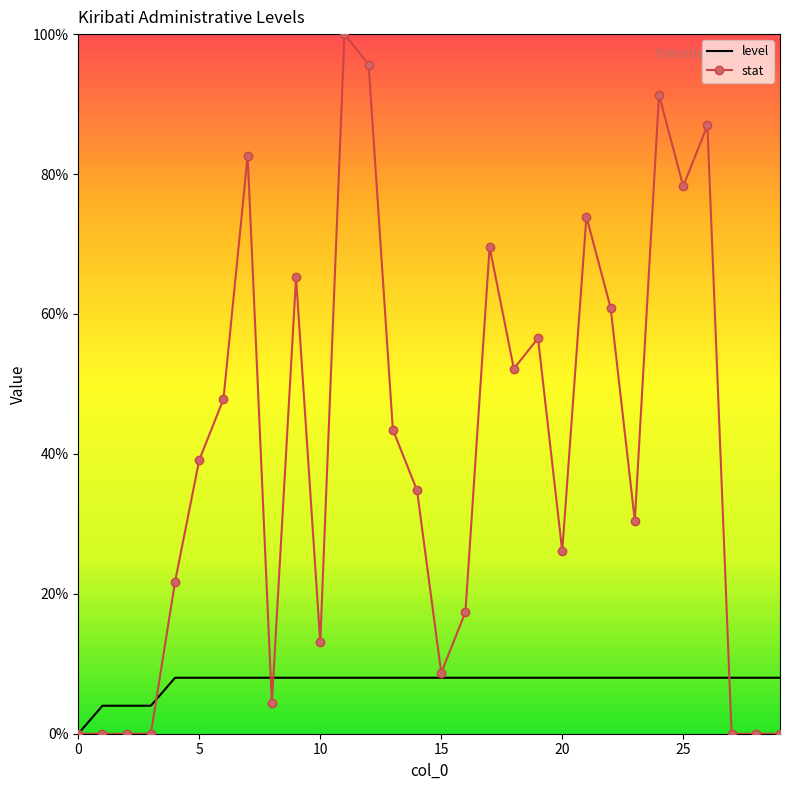

What are all the series names shown in the legend?

level, stat